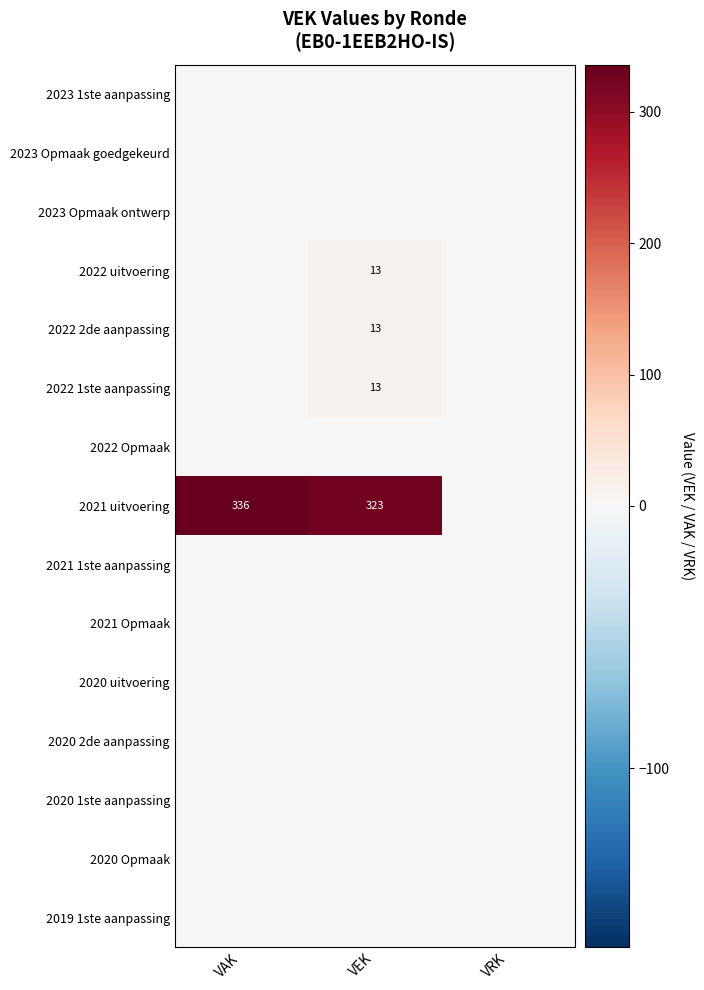

At how many categories does at least one series exceed 212?

2